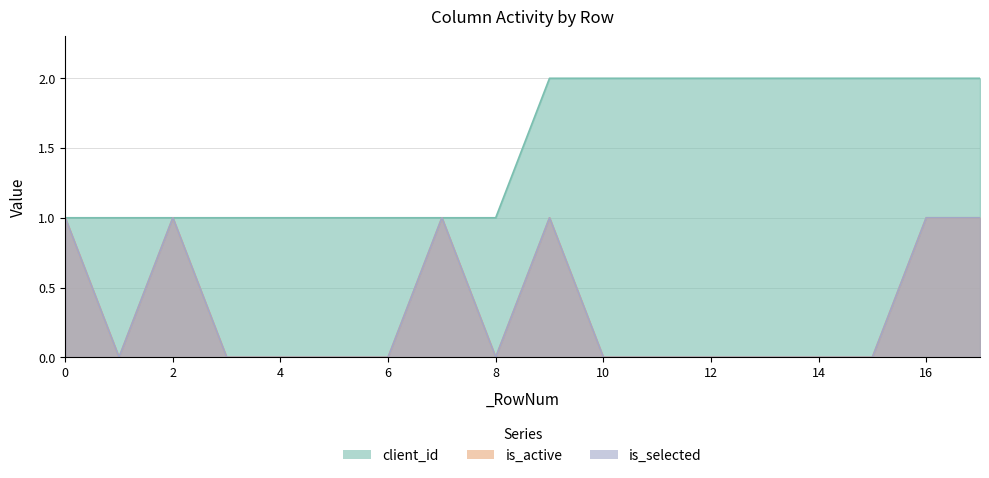

At how many categories does at least one series exceed 0?

18